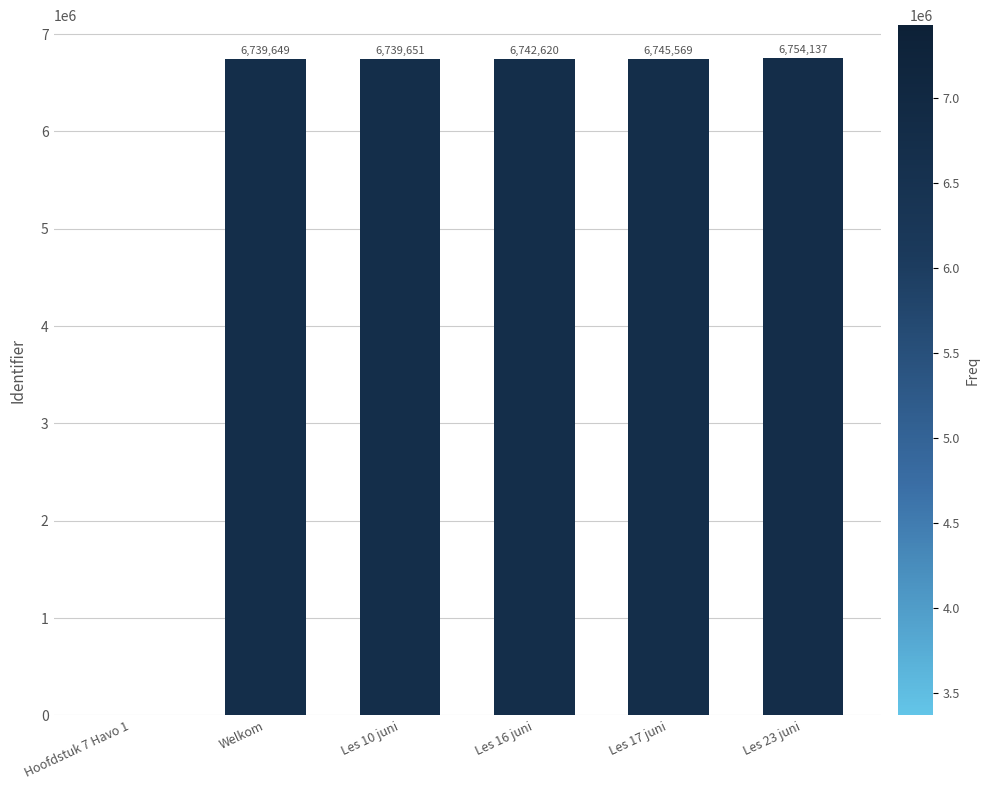

The chart shows a value of 6739649 at Welkom. True or false?

True